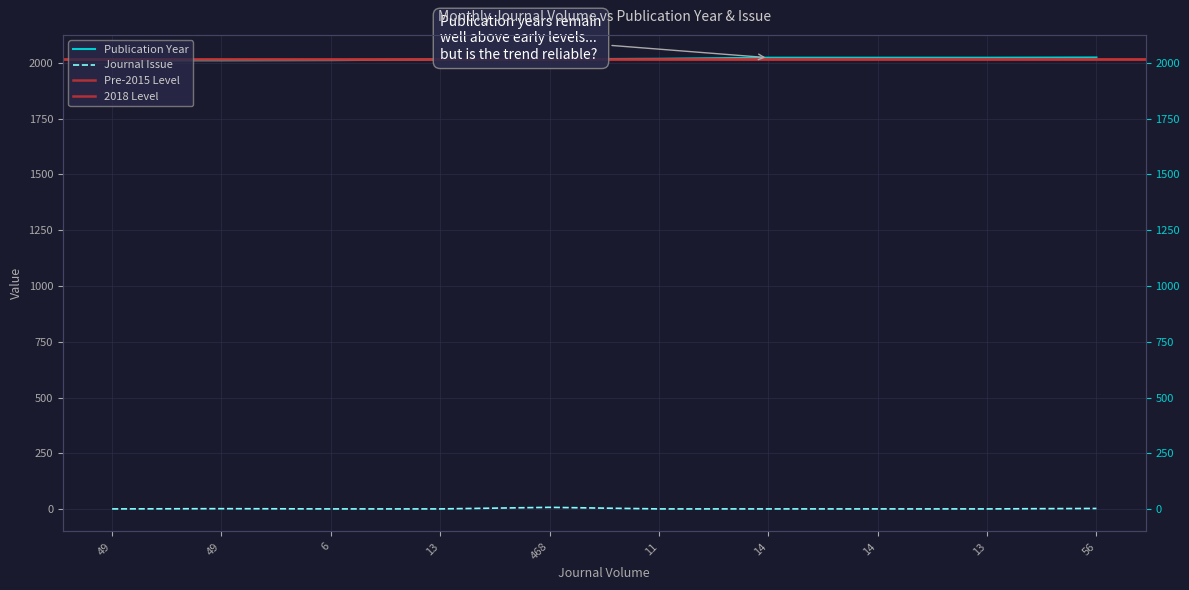

What is the label of the 2nd point from the left?

49